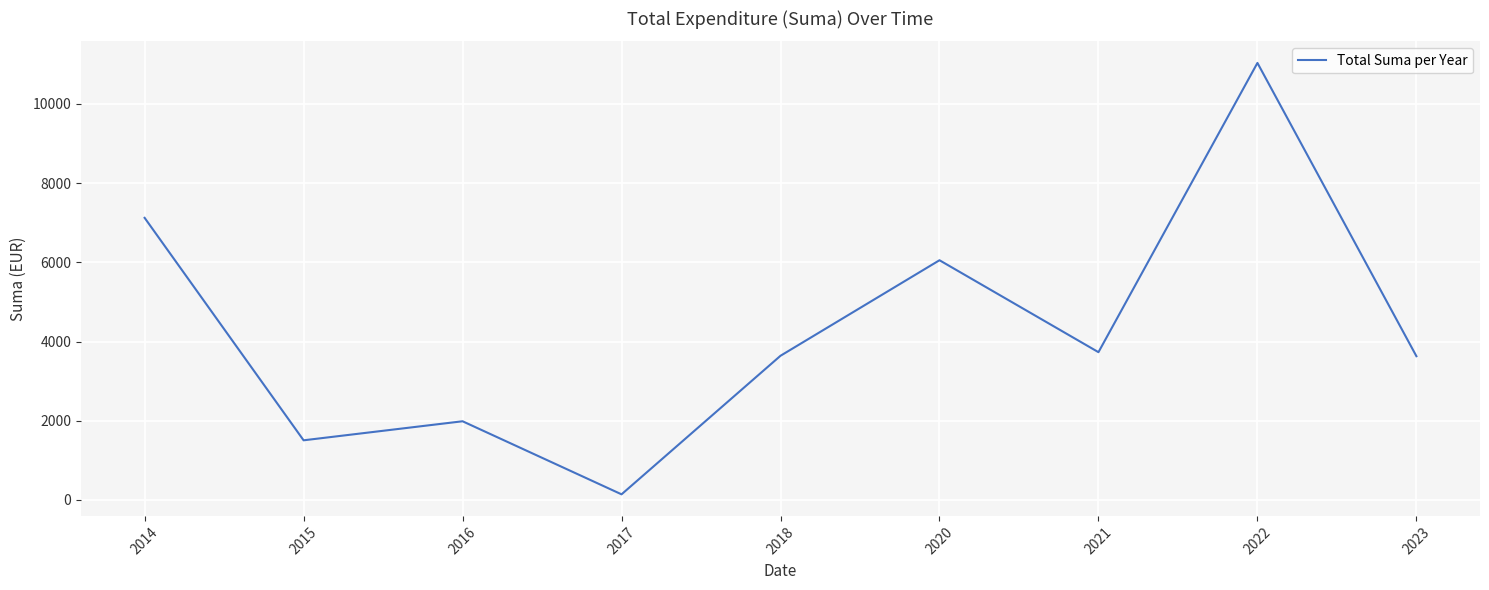

At which category does the data reach its first local peak?

2016